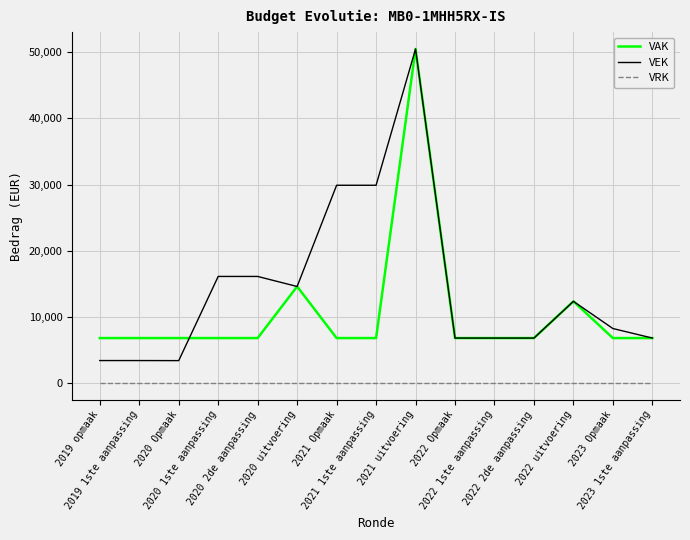

Is it true that VAK equals 6798 at 2019 1ste aanpassing?

True